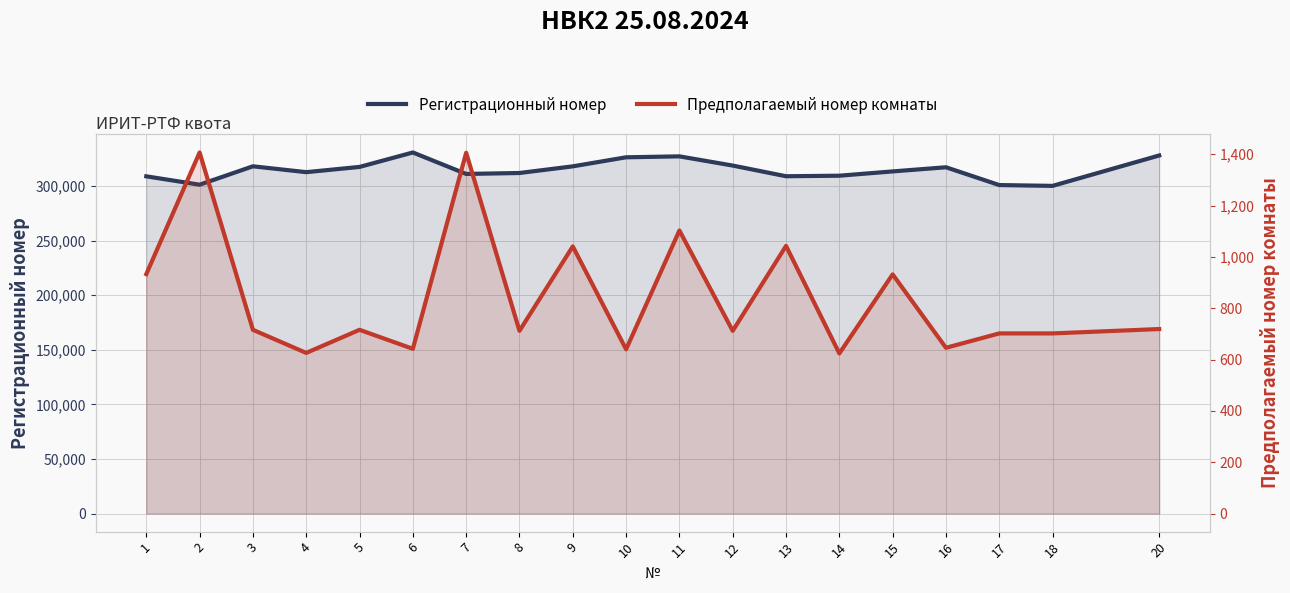

True or false: Предполагаемый номер комнаты and Регистрационный номер cross at least once.

False